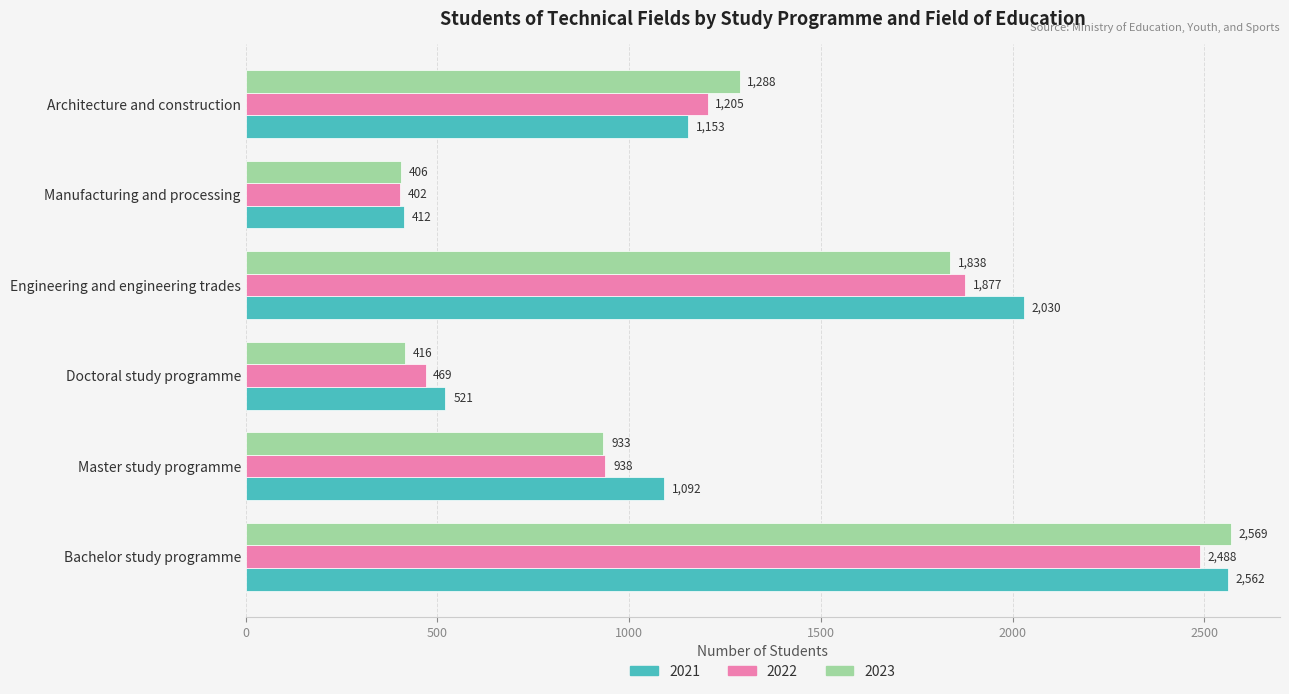

At which label is 2023 closest to 1487?

Architecture and construction